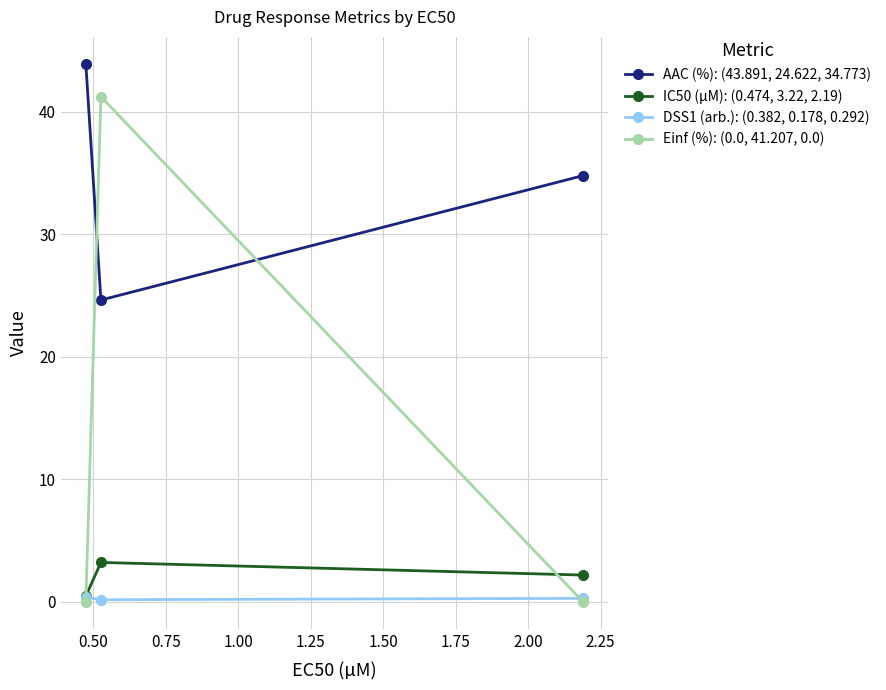

Which series has the largest total across all categories?

AAC (%): (43.891, 24.622, 34.773)